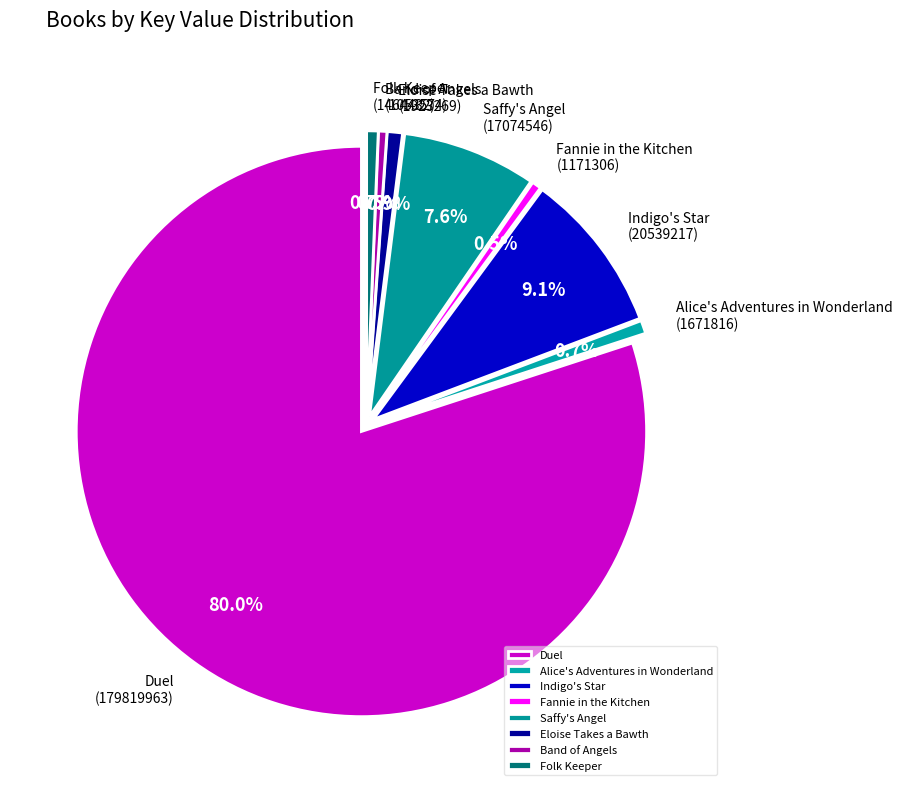

Combined, do Eloise Takes a Bawth and Duel account for over 50%?

Yes